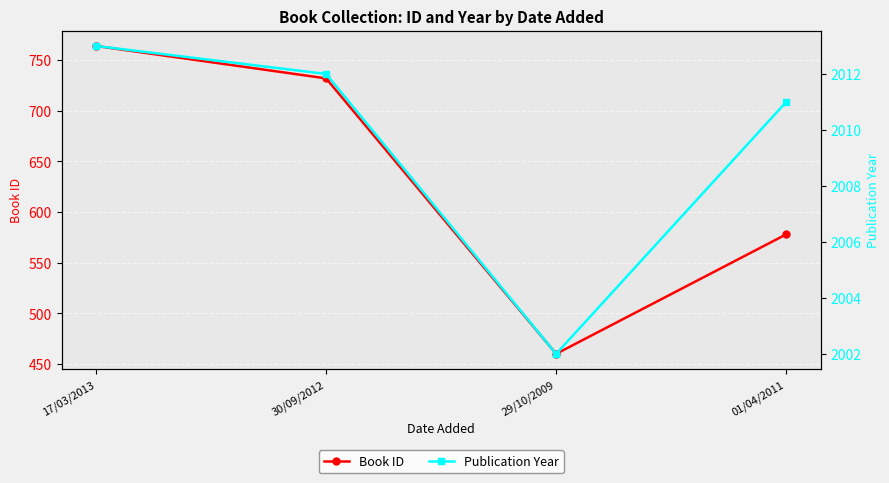

What are all the series names shown in the legend?

Book ID, Publication Year